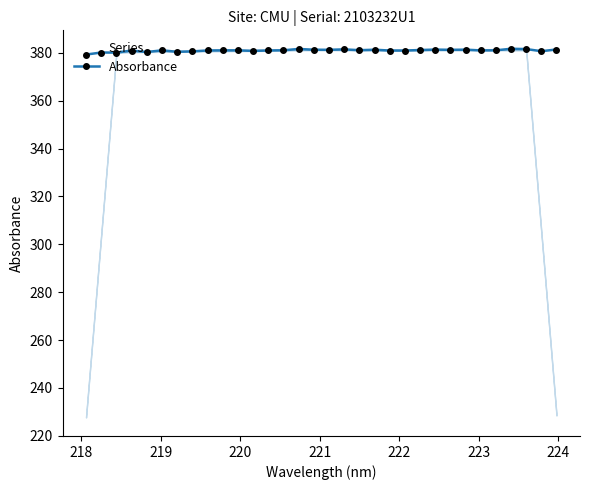

Is this an area chart (filled region under the line)?

No